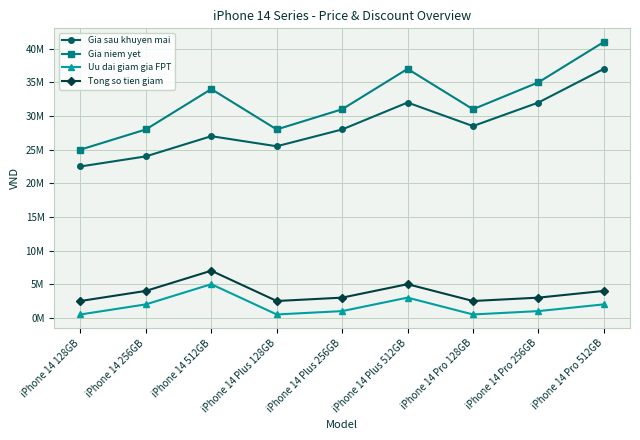

Read the Tong so tien giam value at iPhone 14 Pro 128GB, to the nearest 50.

2500000